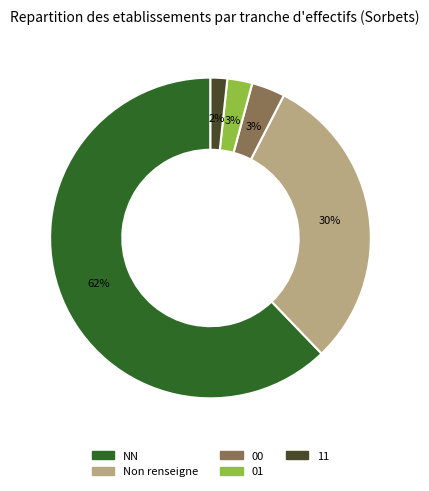

Which category accounts for the majority?

NN